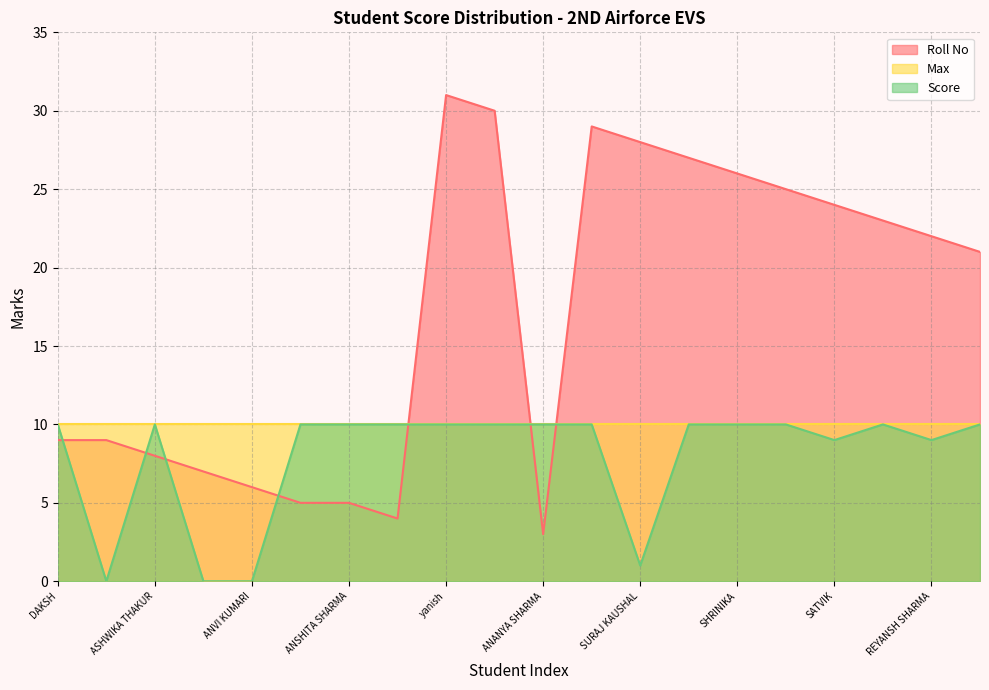

What is the difference between the Score values at ANAYASHA BHOGAL and ASHWIKA THAKUR?

10